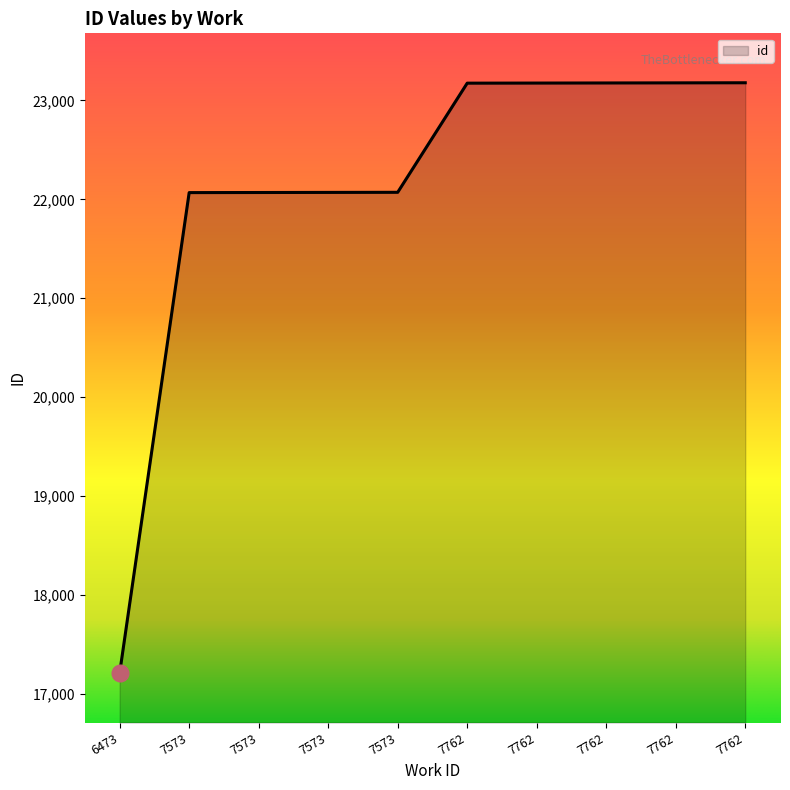

Between 7762 and 7573, which is larger?

7762